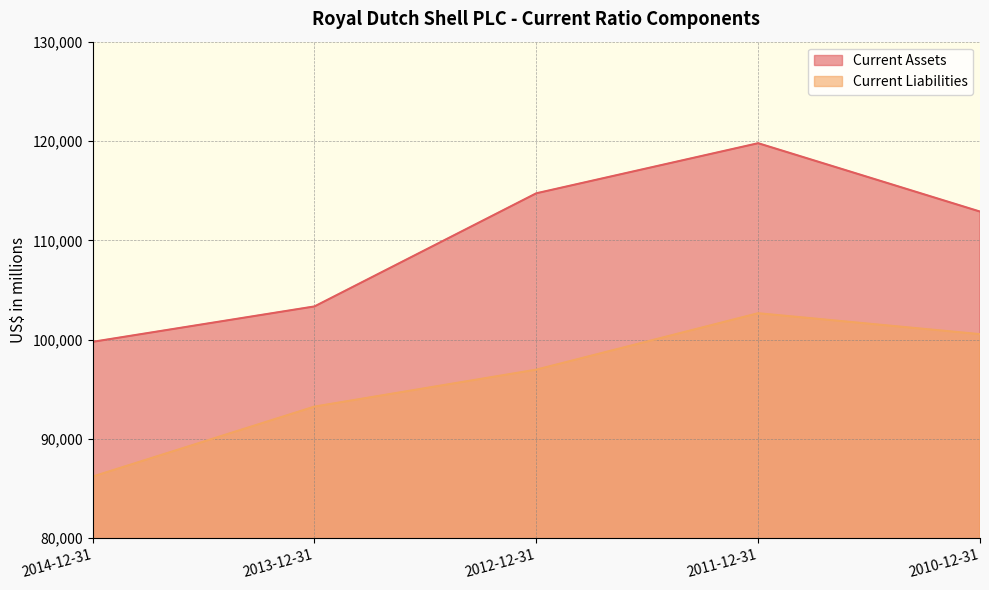

Reading left to right, list all the values displayed in this chart.

Current Assets: 2014-12-31=99778	2013-12-31=103343	2012-12-31=114734	2011-12-31=119777	2010-12-31=112894
Current Liabilities: 2014-12-31=86212	2013-12-31=93258	2012-12-31=96979	2011-12-31=102659	2010-12-31=100552